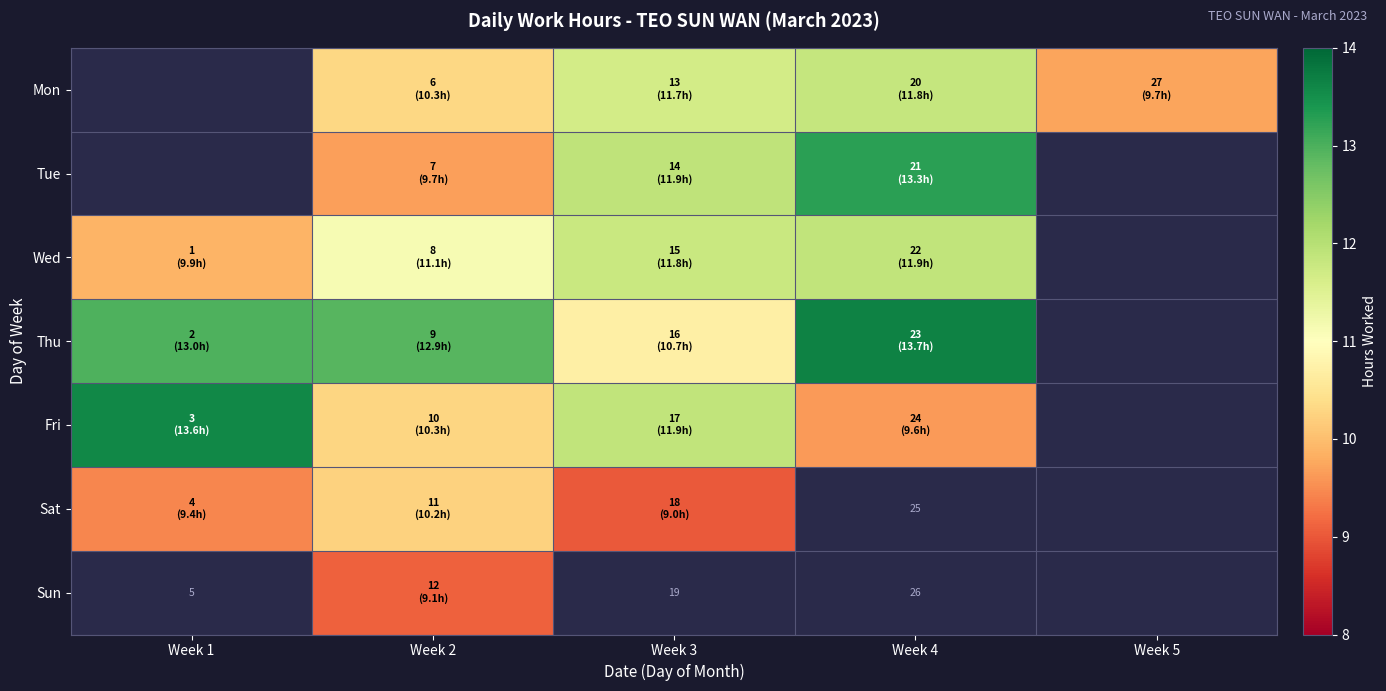

How many values in the Sat series are below 10?

2